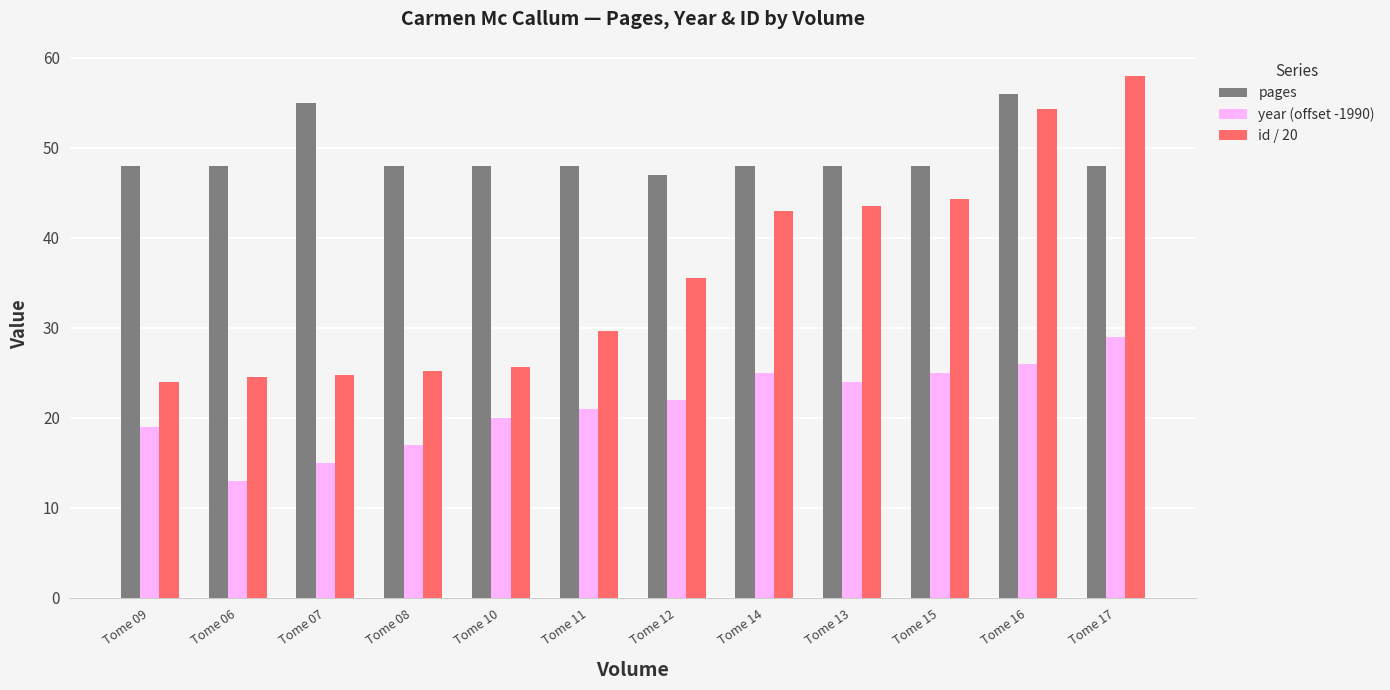

Which series has the widest spread of values?

id / 20